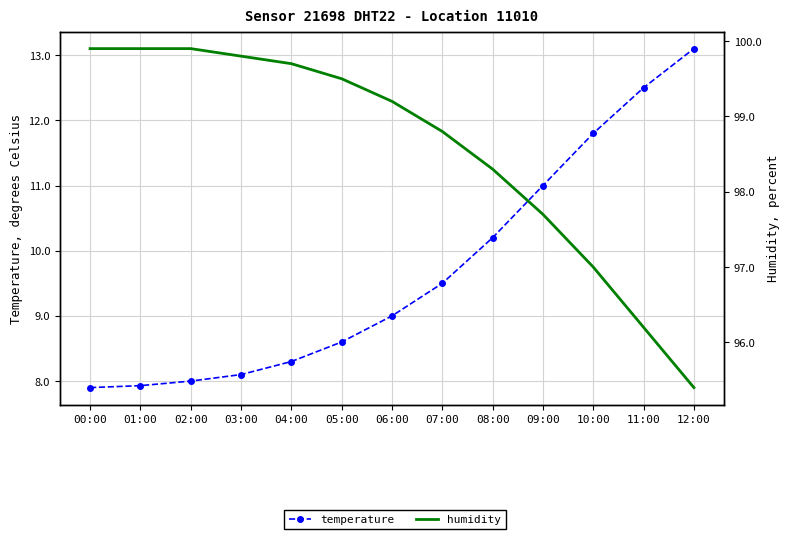

Rank the series at 08:00 from lowest to highest value.

temperature, humidity